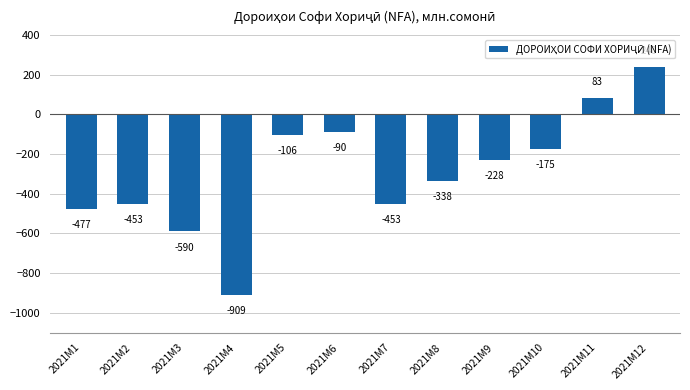

How many values exceed -227?

5